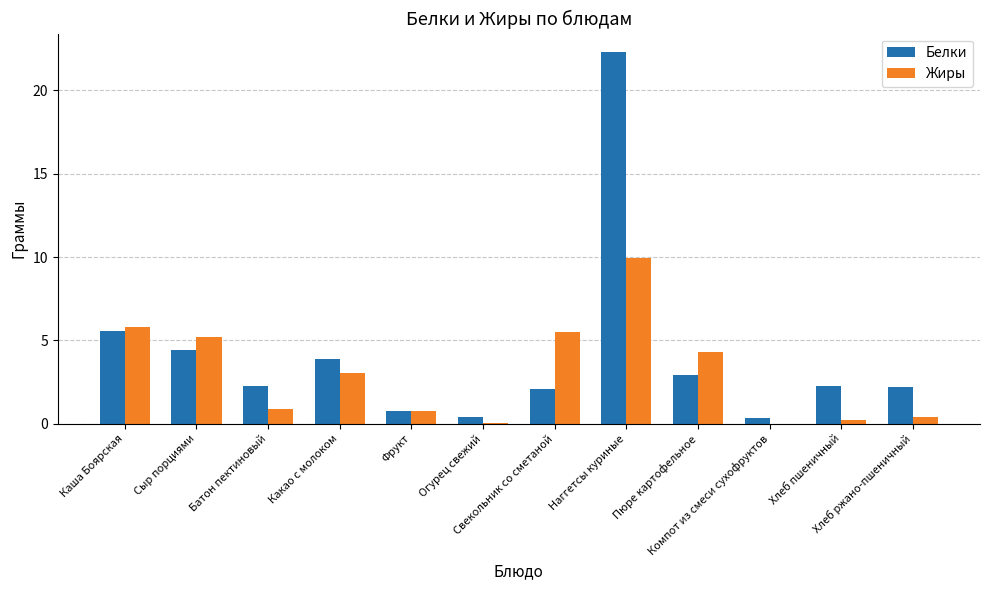

What is the sum of all Жиры values?

36.3